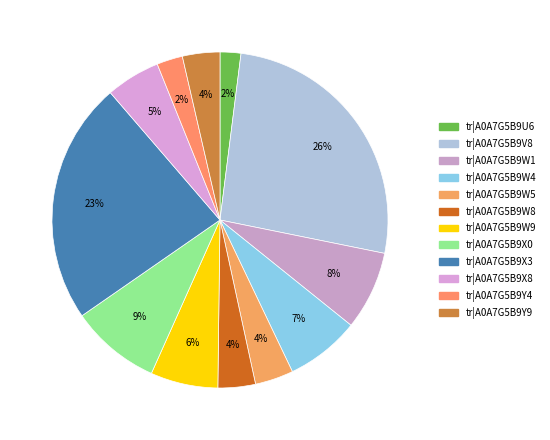

Rank the categories by value from highest to lowest.

tr|A0A7G5B9V8, tr|A0A7G5B9X3, tr|A0A7G5B9X0, tr|A0A7G5B9W1, tr|A0A7G5B9W4, tr|A0A7G5B9W9, tr|A0A7G5B9X8, tr|A0A7G5B9W5, tr|A0A7G5B9W8, tr|A0A7G5B9Y9, tr|A0A7G5B9Y4, tr|A0A7G5B9U6